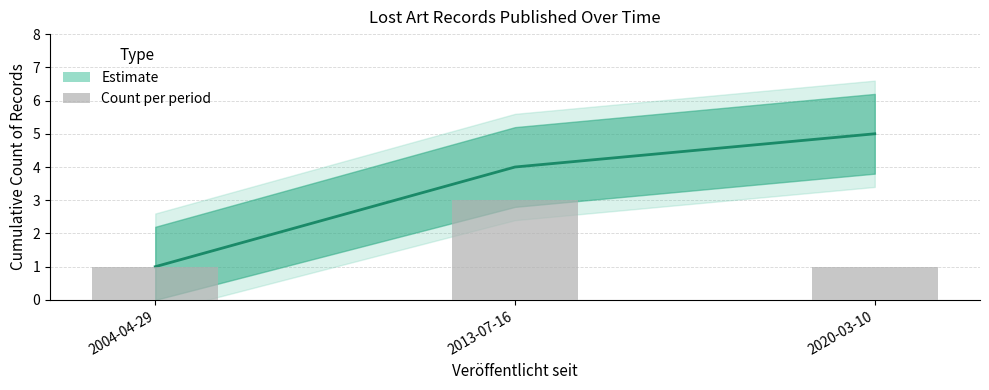

List the labels in order of value, smallest first.

2004-04-29, 2020-03-10, 2013-07-16